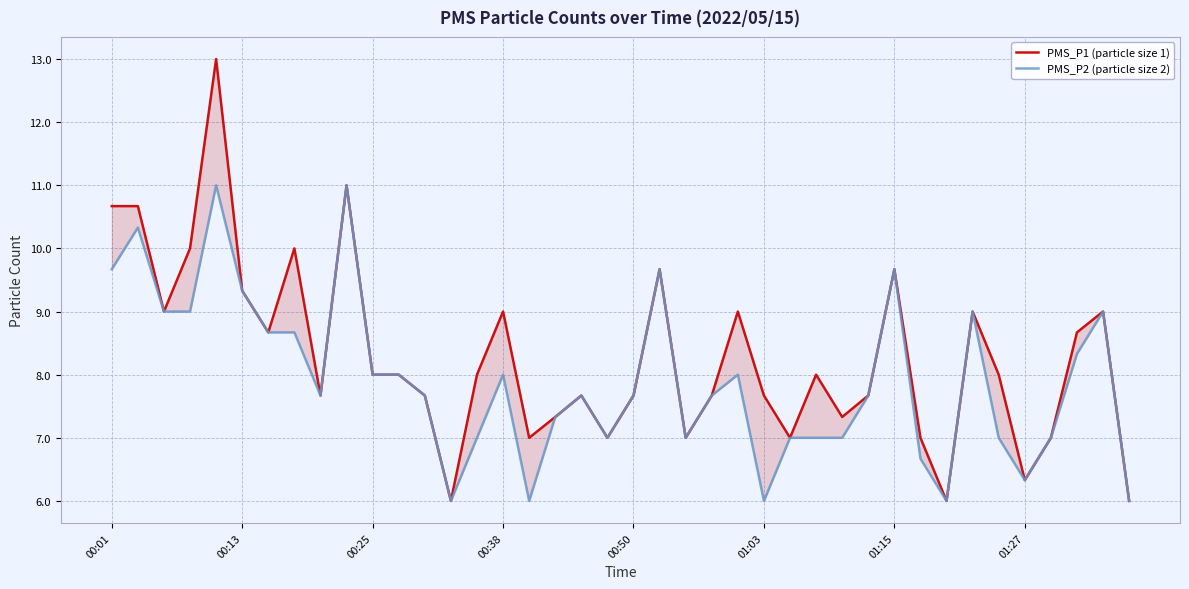

Reading left to right, extract all data points from this chart.

PMS_P1 (particle size 1): 10.7	10.7	9.0	10.0	13.0	9.3	8.7	10.0	7.7	11.0	8.0	8.0	7.7	6.0	8.0	9.0	7.0	7.3	7.7	7.0	7.7	9.7	7.0	7.7	9.0	7.7	7.0	8.0	7.3	7.7	9.7	7.0	6.0	9.0	8.0	6.3	7.0	8.7	9.0	6.0
PMS_P2 (particle size 2): 9.7	10.3	9.0	9.0	11.0	9.3	8.7	8.7	7.7	11.0	8.0	8.0	7.7	6.0	7.0	8.0	6.0	7.3	7.7	7.0	7.7	9.7	7.0	7.7	8.0	6.0	7.0	7.0	7.0	7.7	9.7	6.7	6.0	9.0	7.0	6.3	7.0	8.3	9.0	6.0